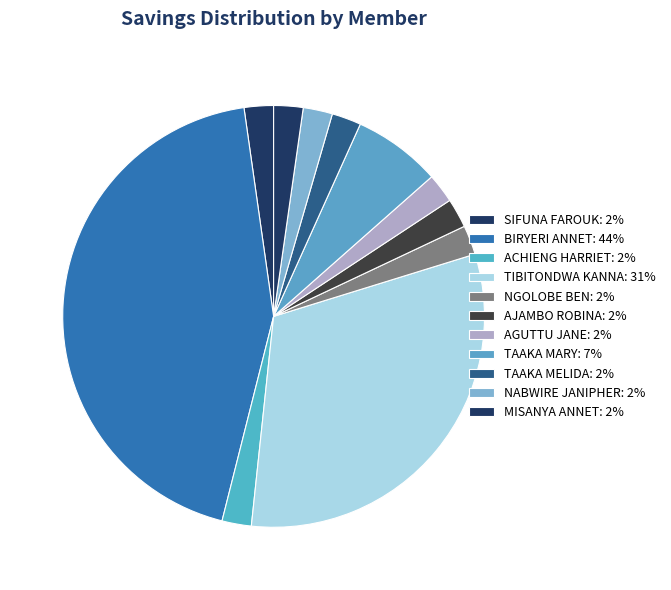

Is there a majority slice in this chart?

No